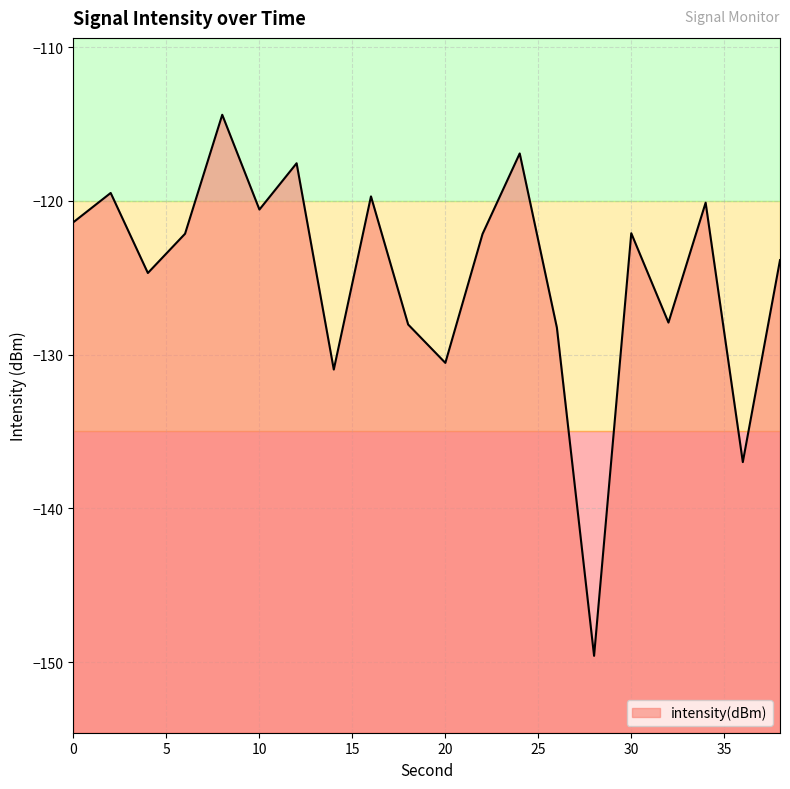

What is the smallest value displayed?

-149.6